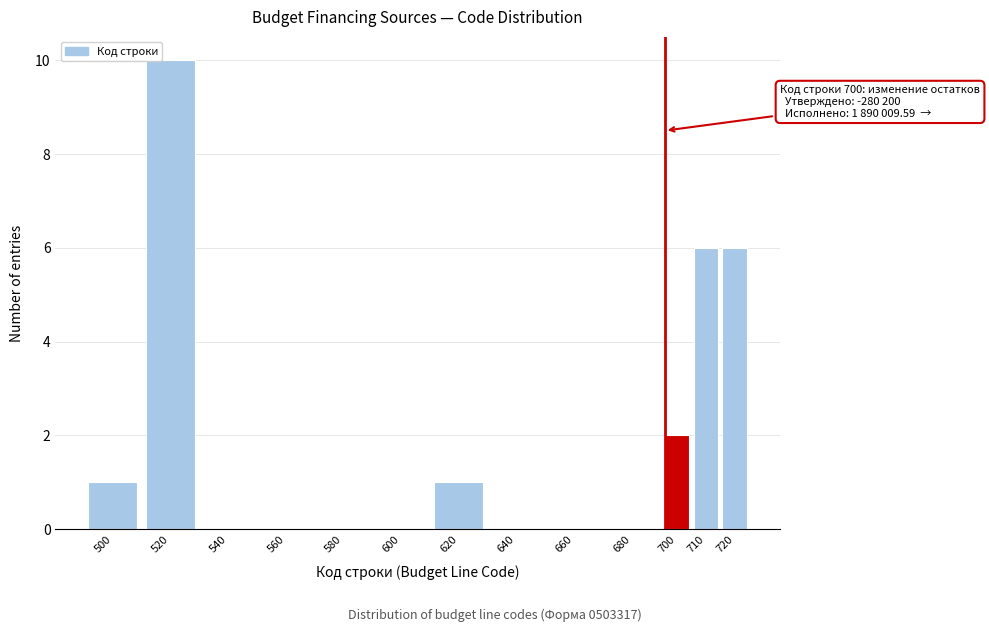

Reading left to right, transcribe all the data shown in this chart.

500=1	520=10	540=0	560=0	580=0	600=0	620=1	640=0	660=0	680=0	700=2	710=6	720=6